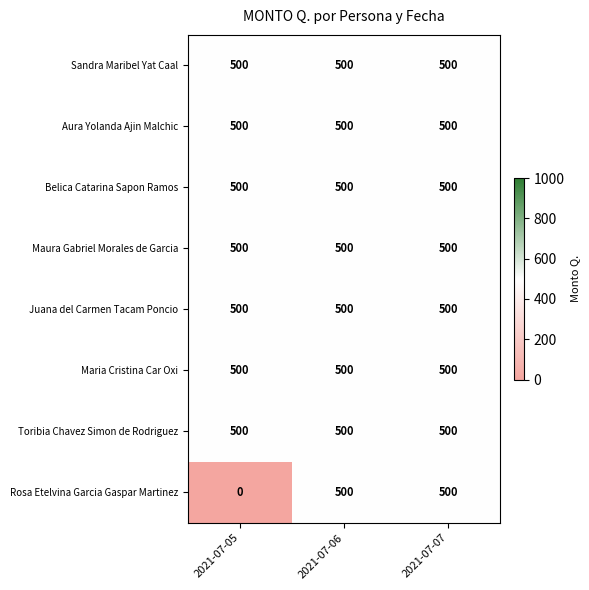

Which series changed the most between 2021-07-05 and 2021-07-06?

Rosa Etelvina Garcia Gaspar Martinez